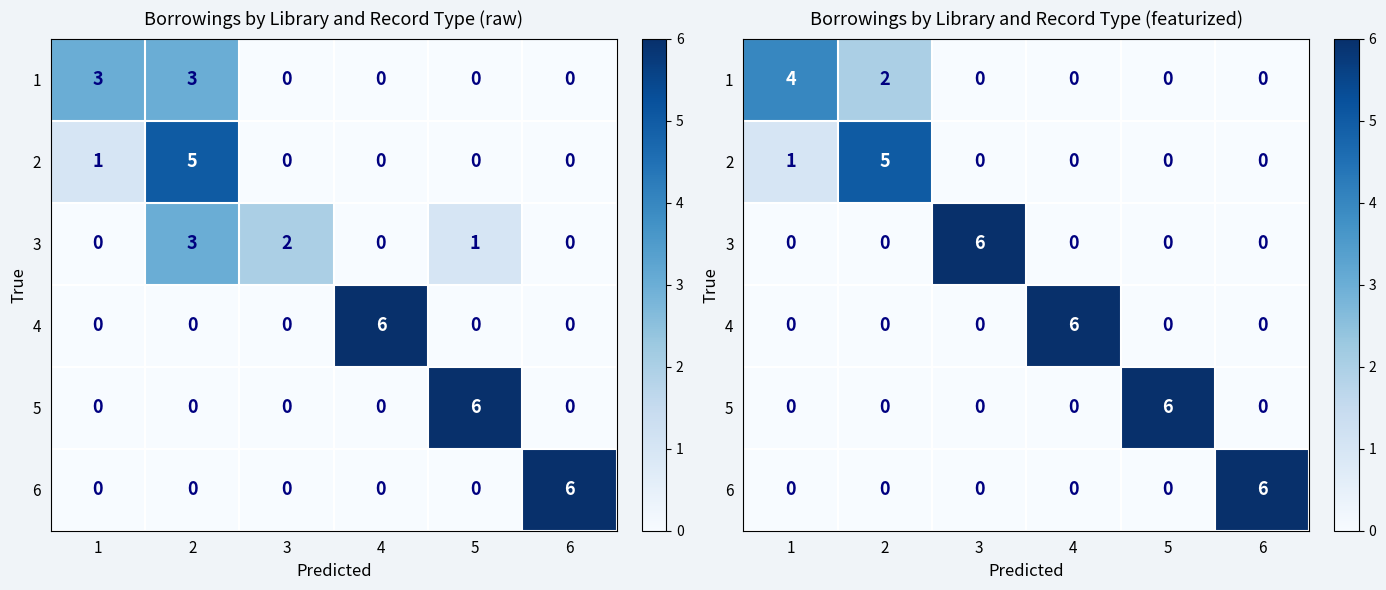

Is it true that 1 equals 2 at 1?

False